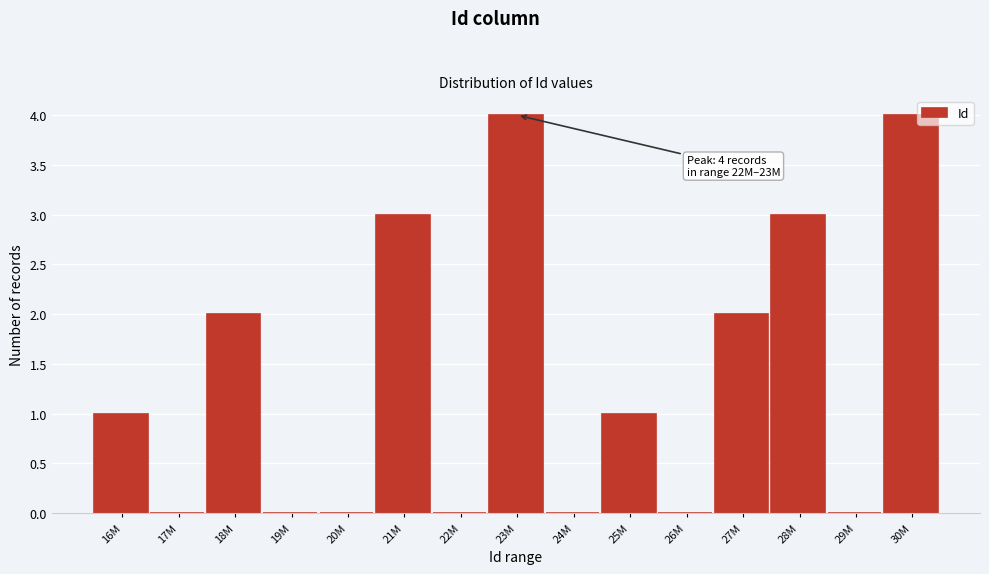

Reading right to left, extract all data points from this chart.

30M=4	29M=0	28M=3	27M=2	26M=0	25M=1	24M=0	23M=4	22M=0	21M=3	20M=0	19M=0	18M=2	17M=0	16M=1